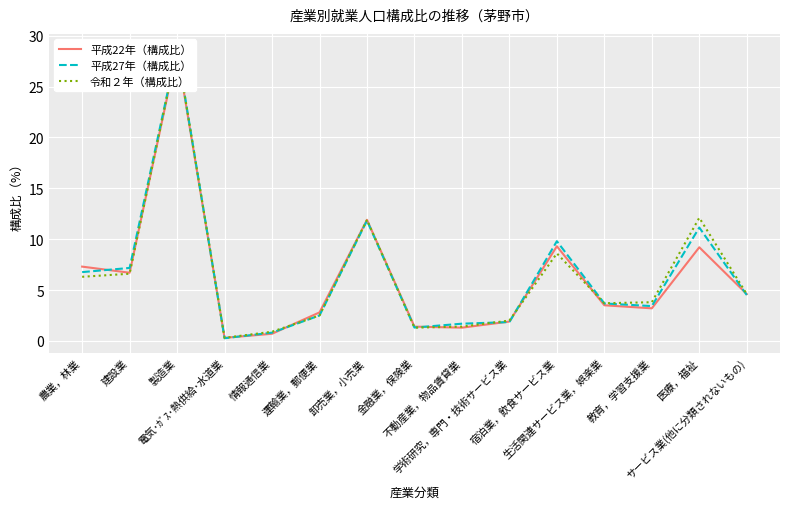

Which label corresponds to the largest value in the chart?

製造業